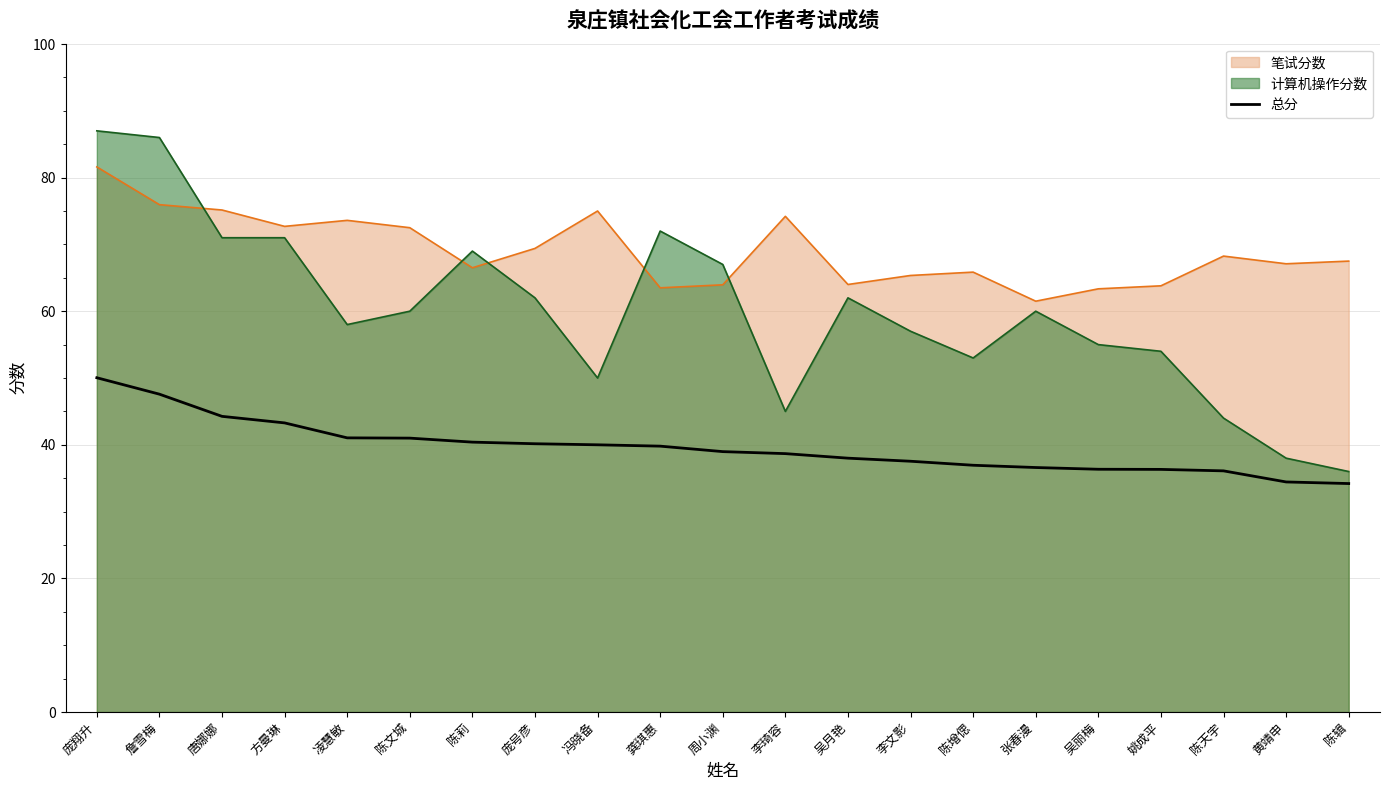

True or false: the data shows 17.6 at 吴丽梅.

False